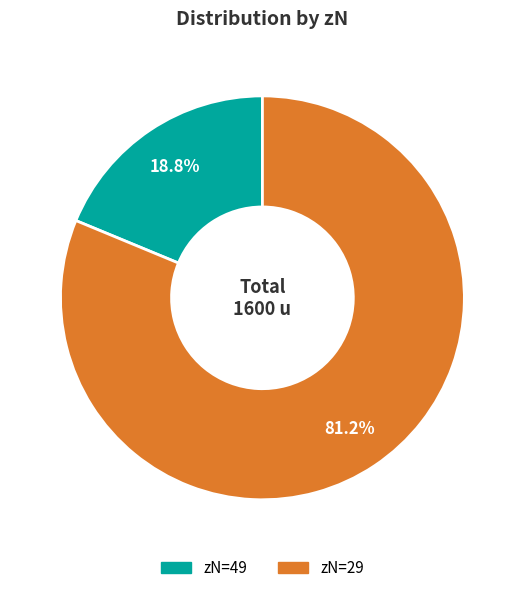

Is there a majority slice in this chart?

Yes